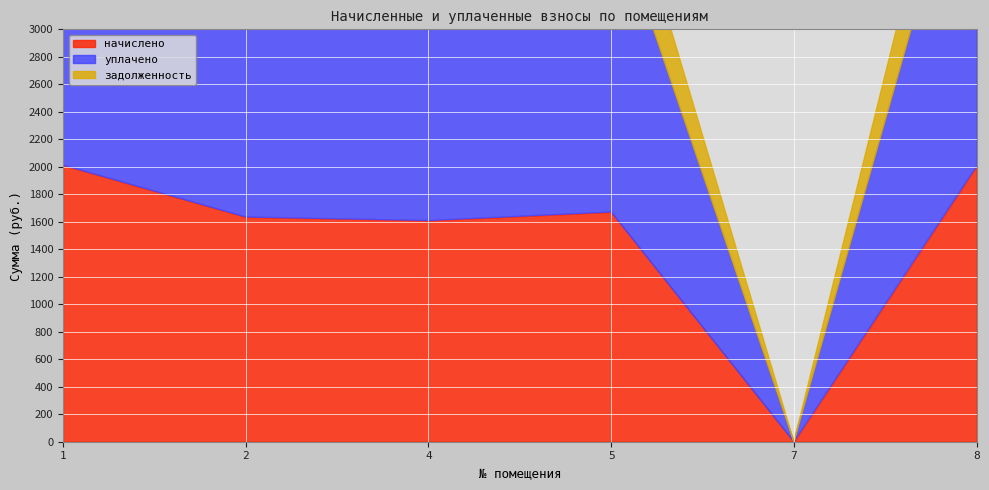

What is the sum of the начислено values at 2 and 4?

3244.4